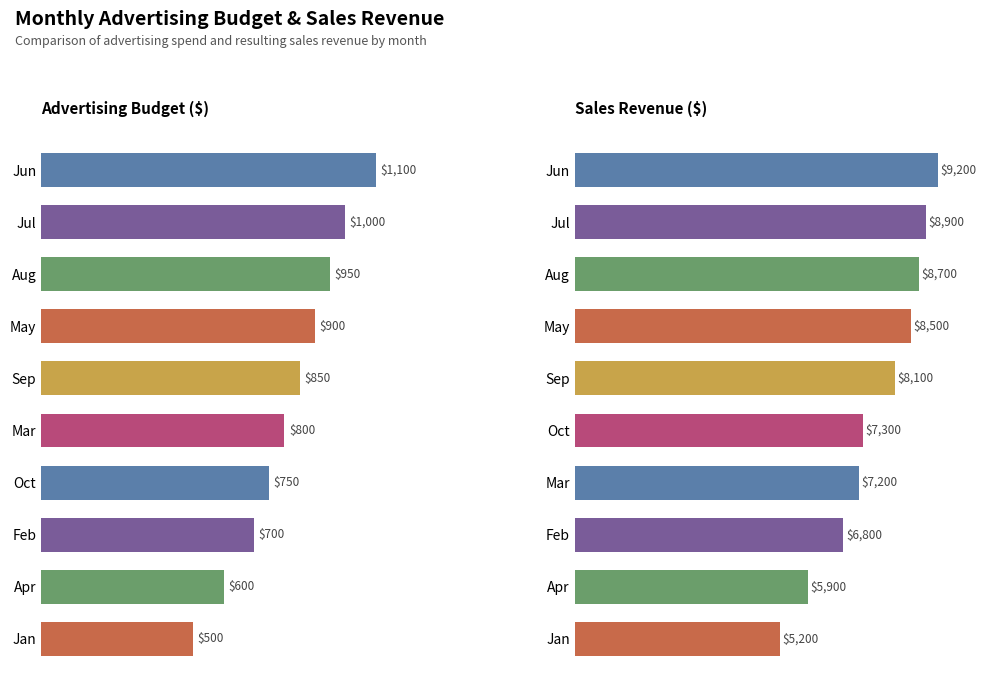

Which series has the widest spread of values?

Sales Revenue ($)